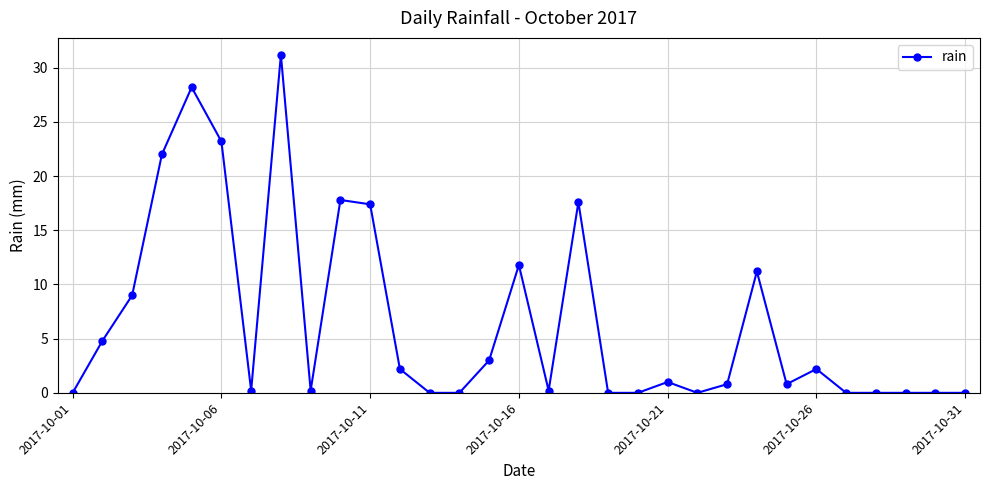

What is the difference between the maximum and minimum values?

31.2